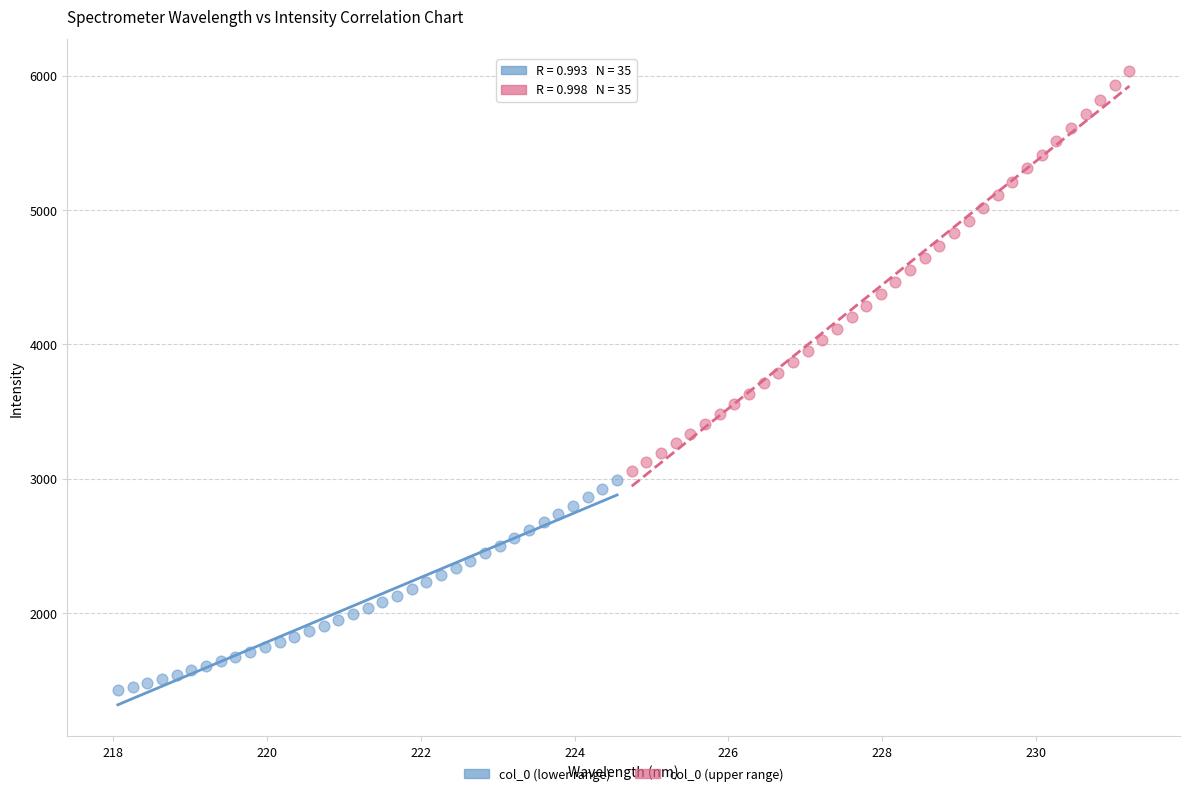

Which series contains the lowest Y value?

col_0 (lower range)